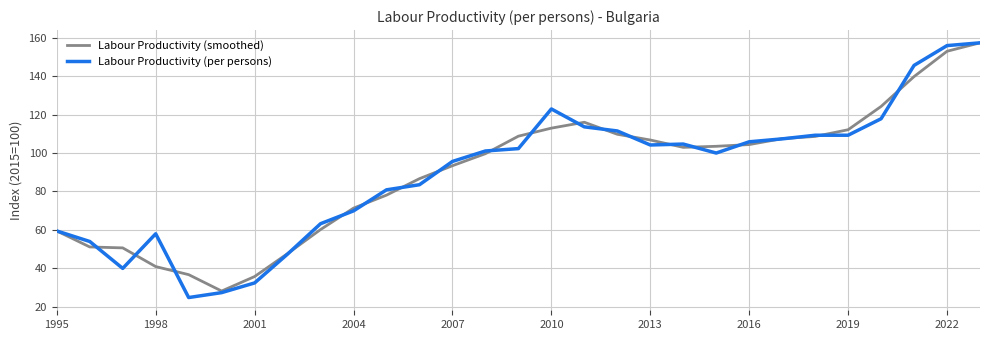

Which series has the widest spread of values?

Labour Productivity (per persons)